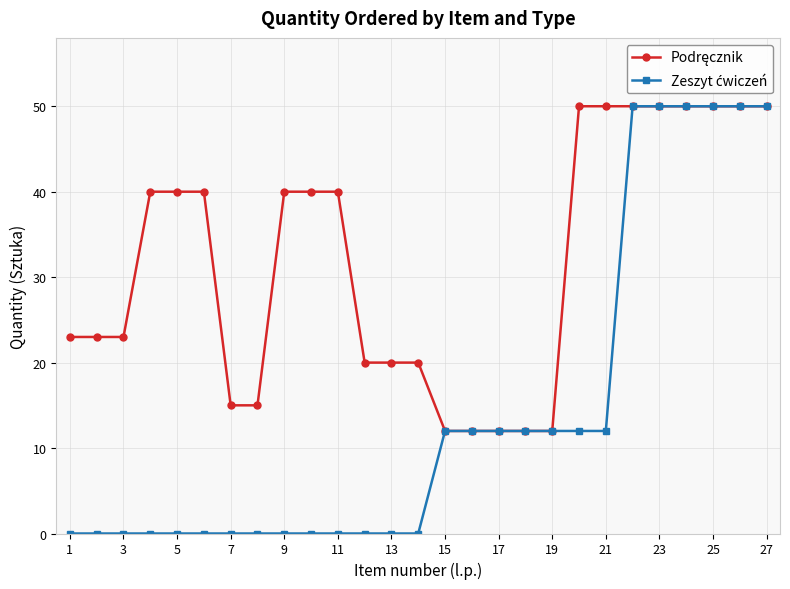

At how many categories does at least one series exceed 14?

22